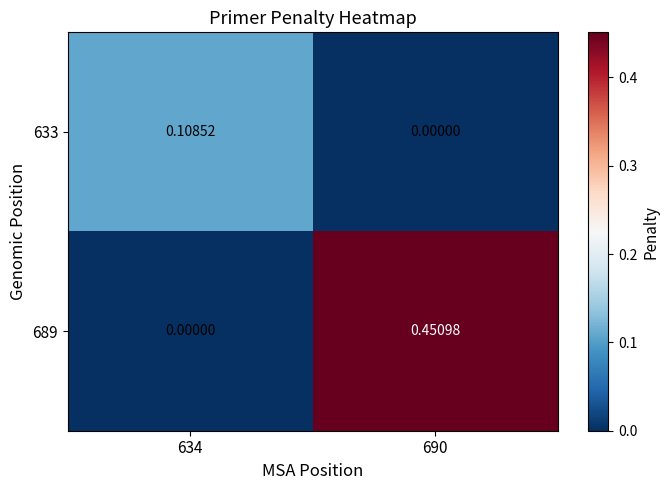

Rank the series by their average value, from highest to lowest.

689, 633